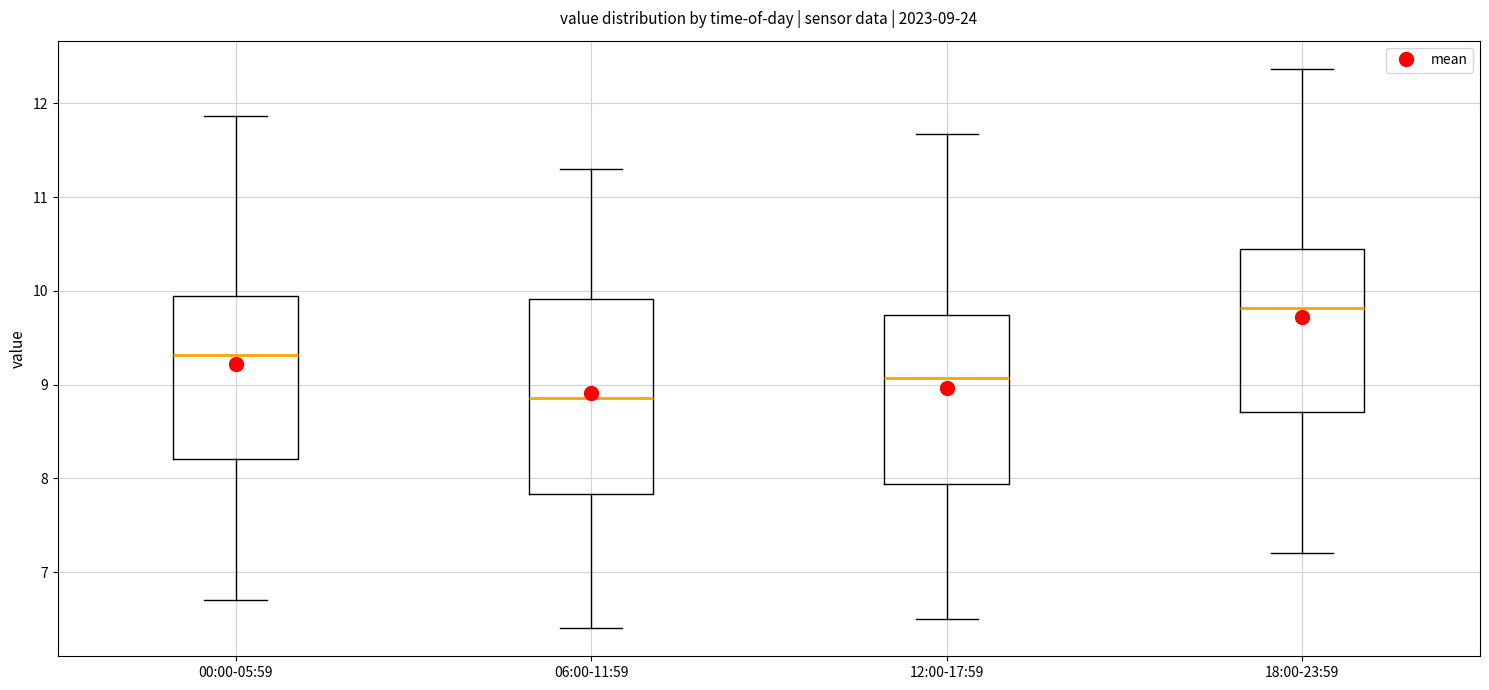

Which box's median line is the highest?

18:00-23:59